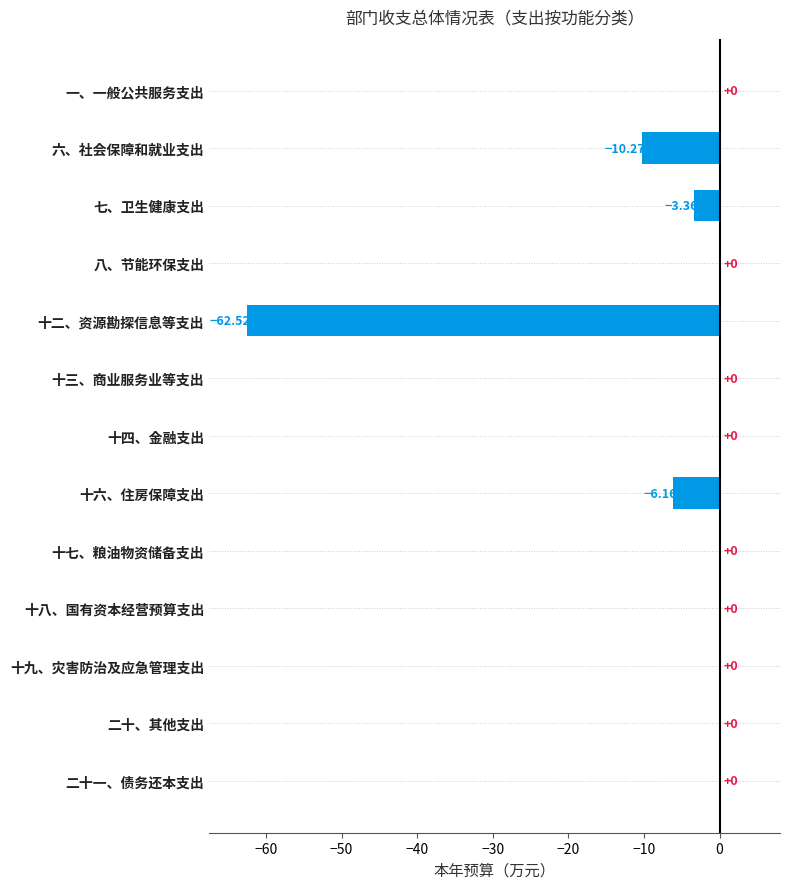

Where is the data nearest to the value -31?

六、社会保障和就业支出